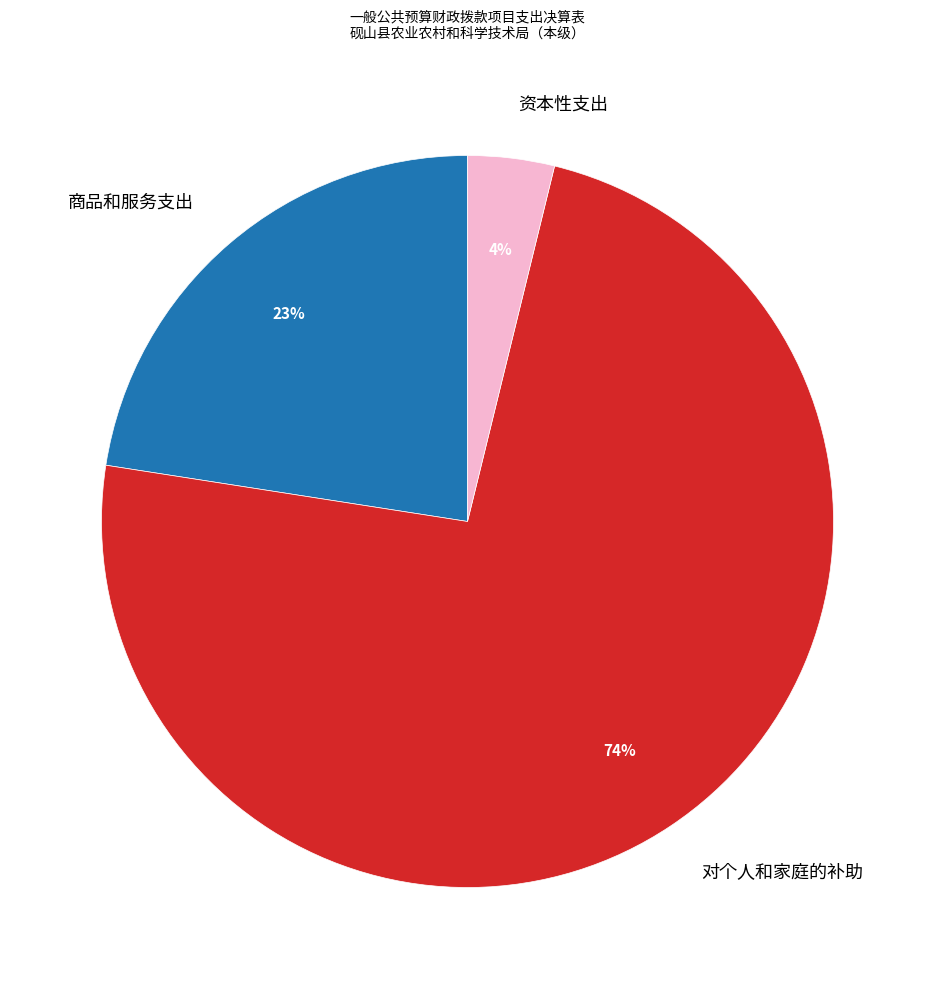

To the nearest percent, what percentage of the pie is 资本性支出?

4%